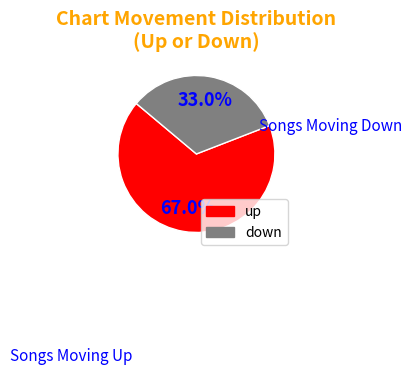

Which slice is the smallest?

down